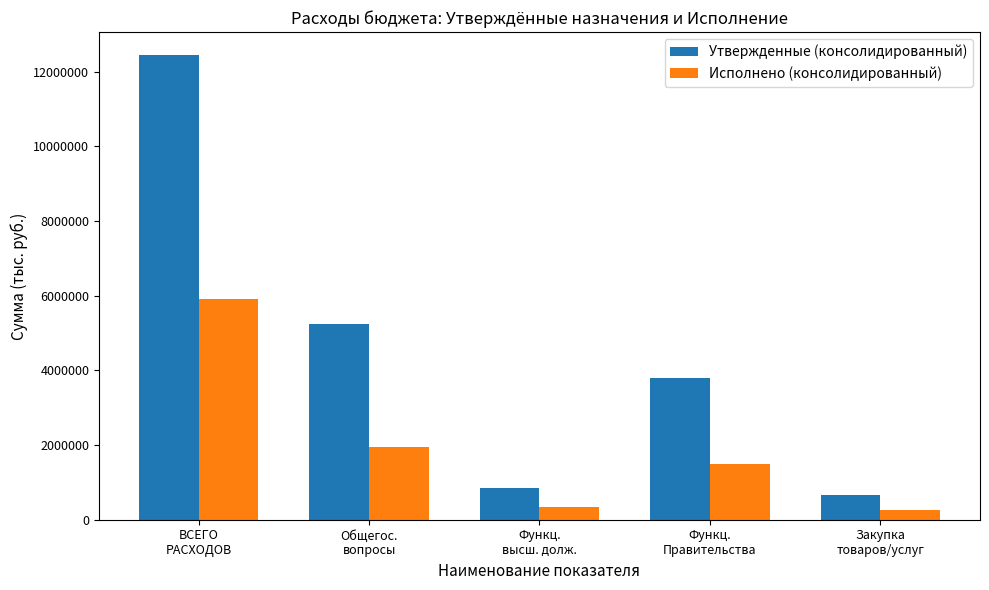

What is the difference between the maximum and minimum values in the Утвержденные (консолидированный) series?

11777281.4